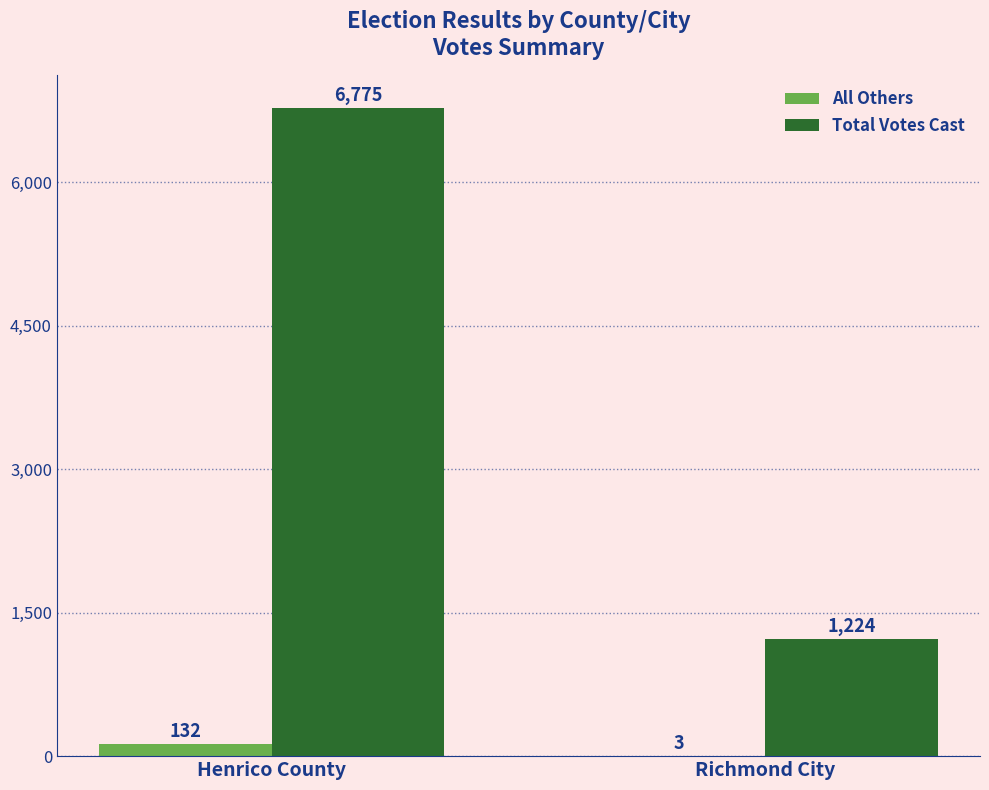

How many groups of bars are there?

2